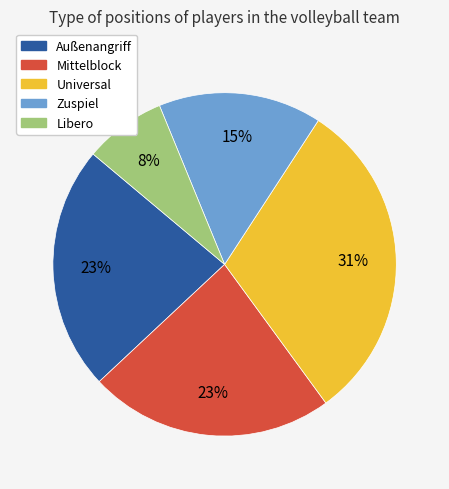

Which category has the smallest portion of the pie?

Libero